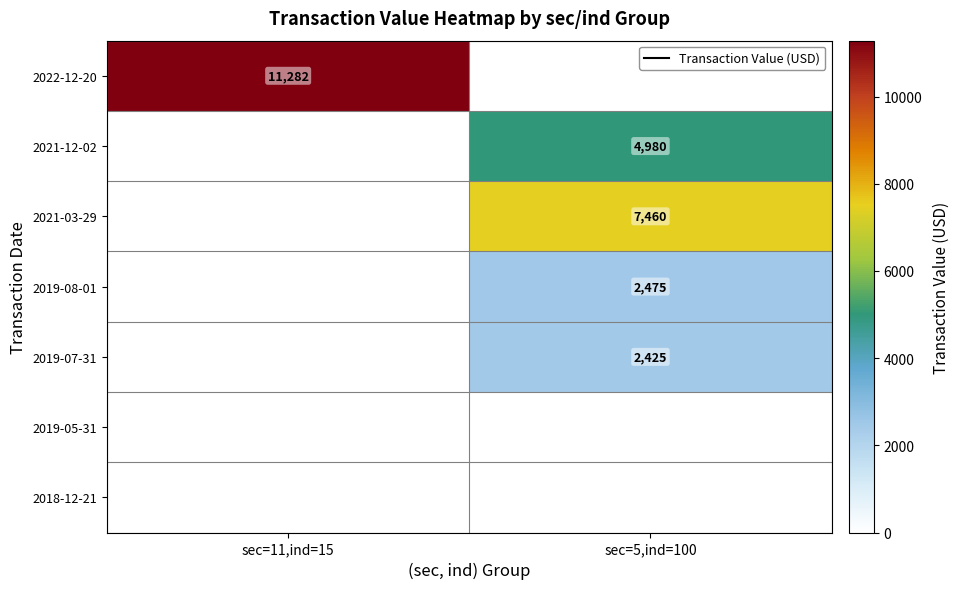

What is the total value across all series at sec=5,ind=100?

17340